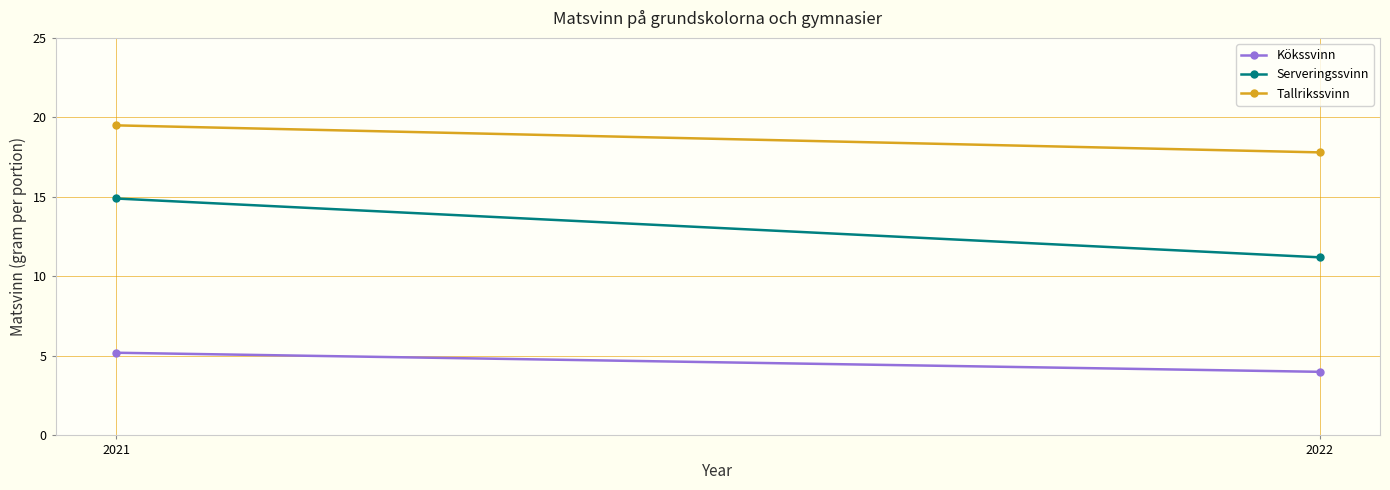

What is the sum of all Kökssvinn values?

9.2